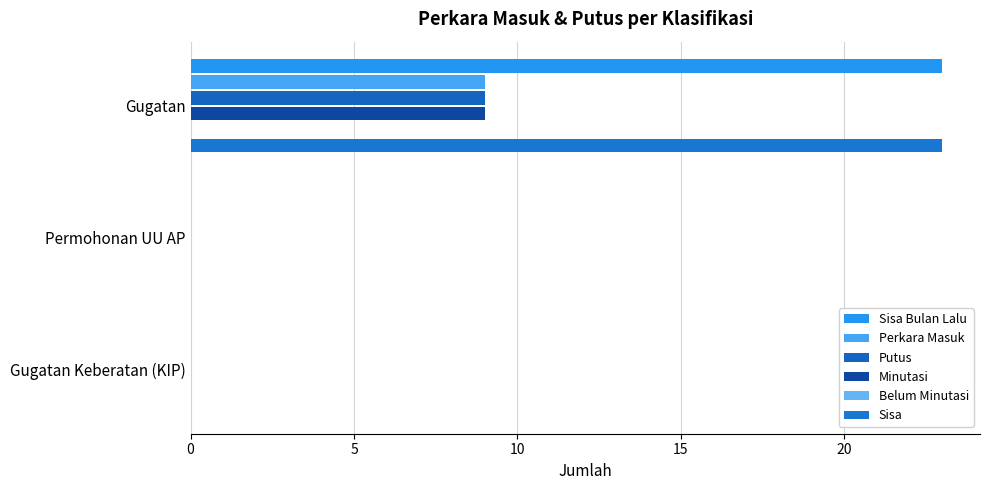

What is the difference between the Perkara Masuk values at Gugatan Keberatan (KIP) and Gugatan?

9.0